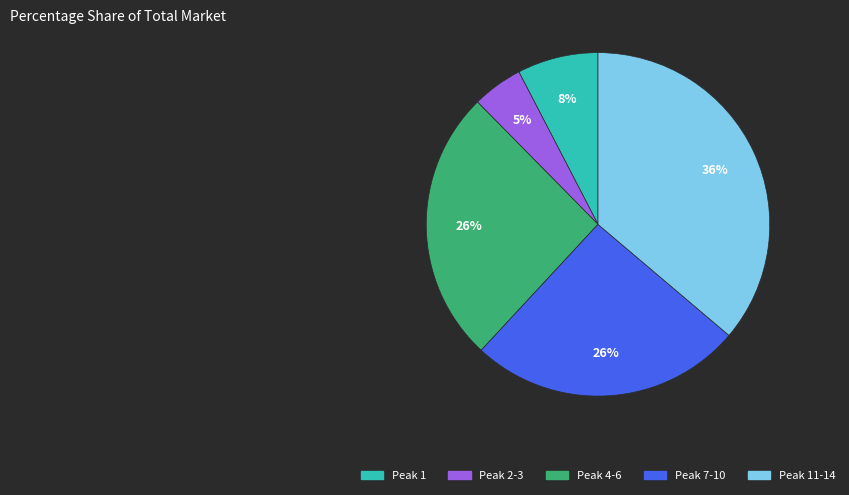

How many slices are in this pie chart?

5